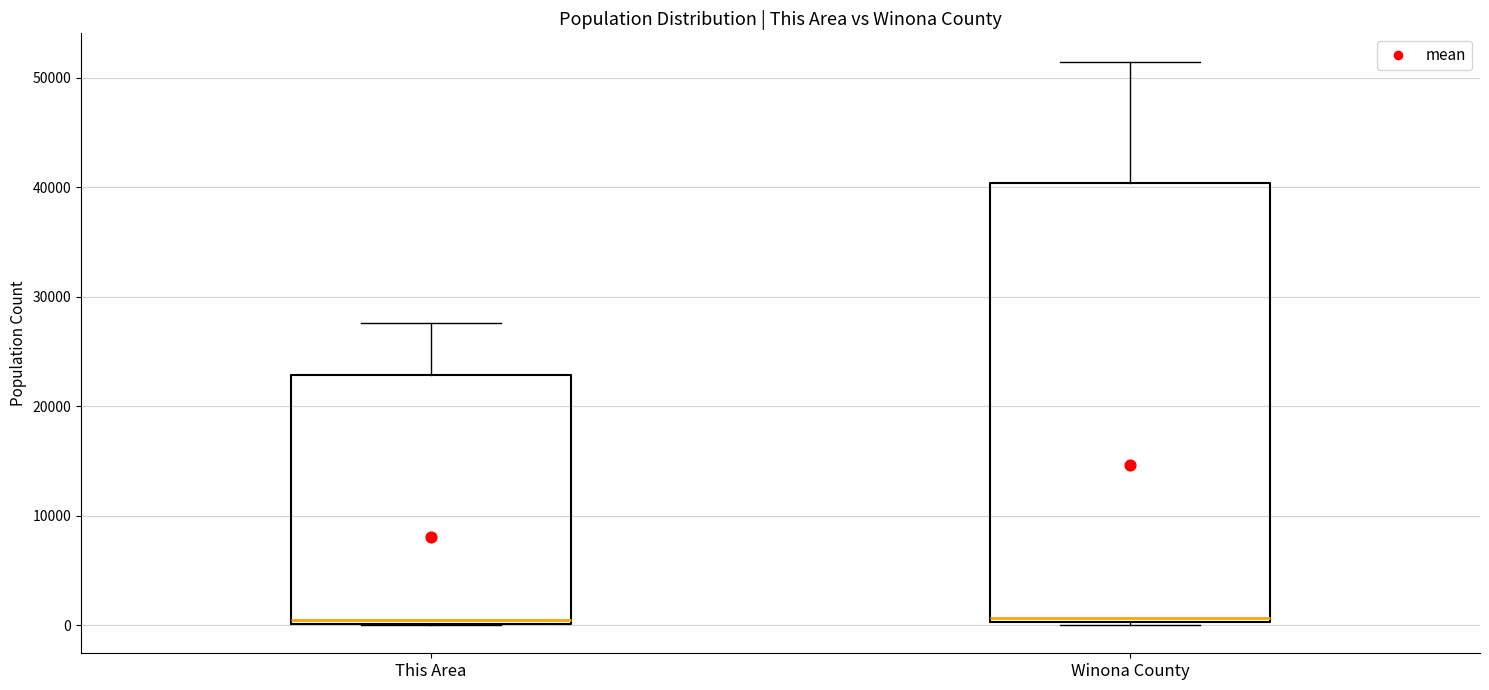

Comparing the boxes themselves (not the whiskers), which one is the tallest?

Winona County